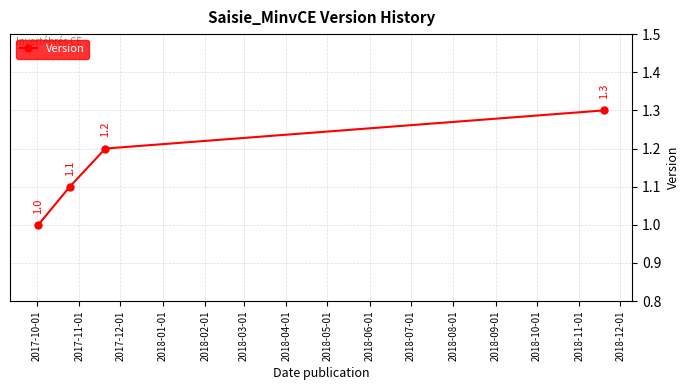

True or false: there are more than 2 points higher than both neighbors.

False